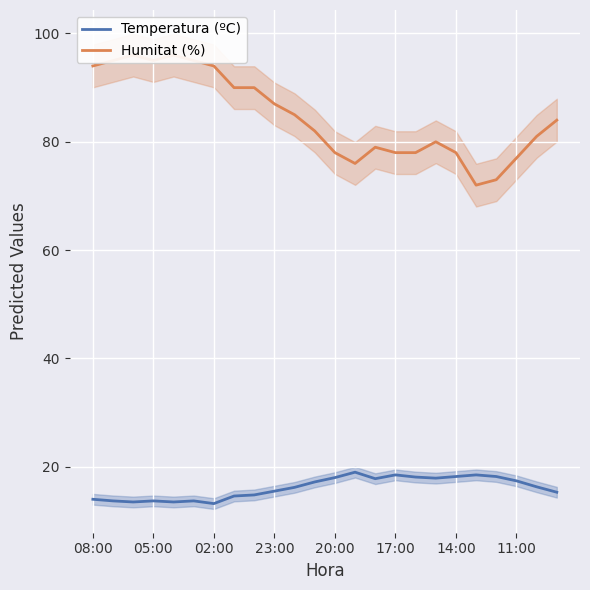

True or false: Temperatura (ºC) and Humitat (%) cross at least once.

False